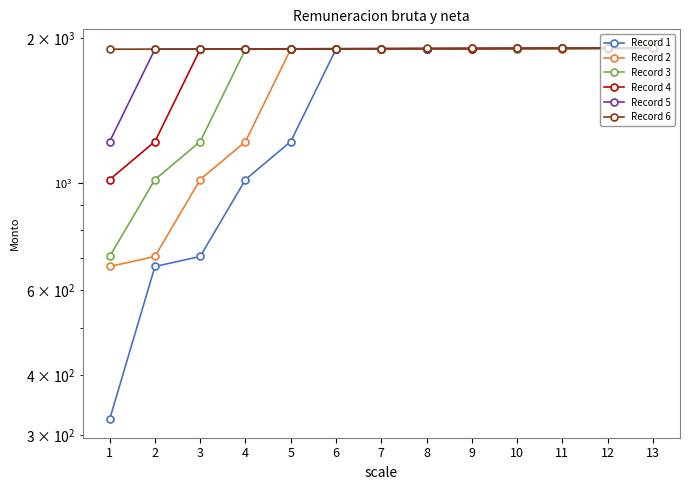

The value of Record 4 at 2 is 1221. True or false?

True